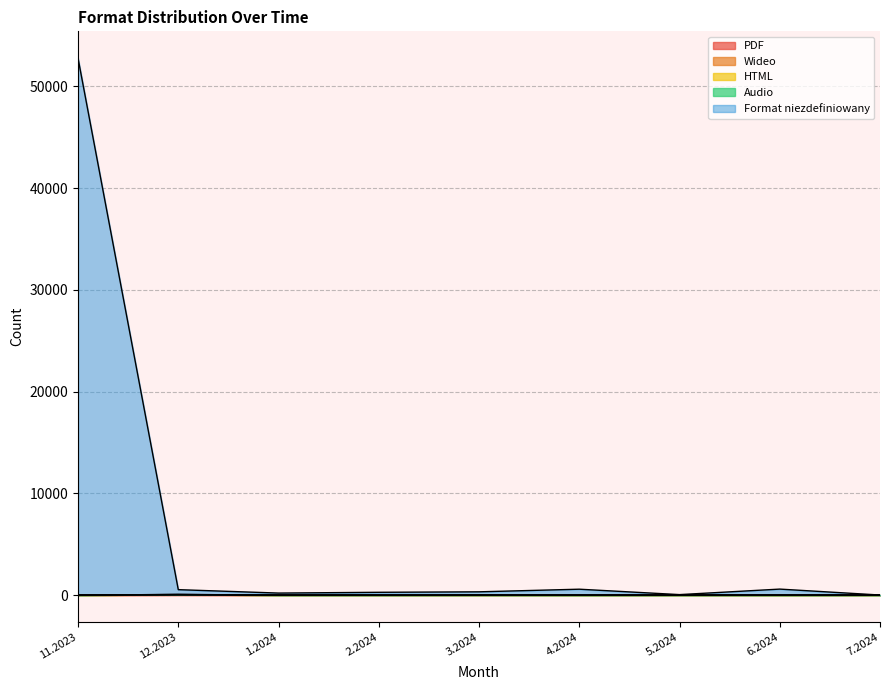

Reading left to right, list all the values displayed in this chart.

PDF: 11.2023=0	12.2023=19	1.2024=1	2.2024=0	3.2024=3	4.2024=0	5.2024=0	6.2024=0	7.2024=0
Wideo: 11.2023=0	12.2023=62	1.2024=1	2.2024=0	3.2024=3	4.2024=0	5.2024=0	6.2024=0	7.2024=0
HTML: 11.2023=0	12.2023=60	1.2024=1	2.2024=0	3.2024=3	4.2024=0	5.2024=0	6.2024=0	7.2024=0
Audio: 11.2023=0	12.2023=50	1.2024=1	2.2024=0	3.2024=3	4.2024=0	5.2024=0	6.2024=0	7.2024=0
Format niezdefiniowany: 11.2023=52764	12.2023=534	1.2024=198	2.2024=275	3.2024=321	4.2024=579	5.2024=47	6.2024=589	7.2024=6